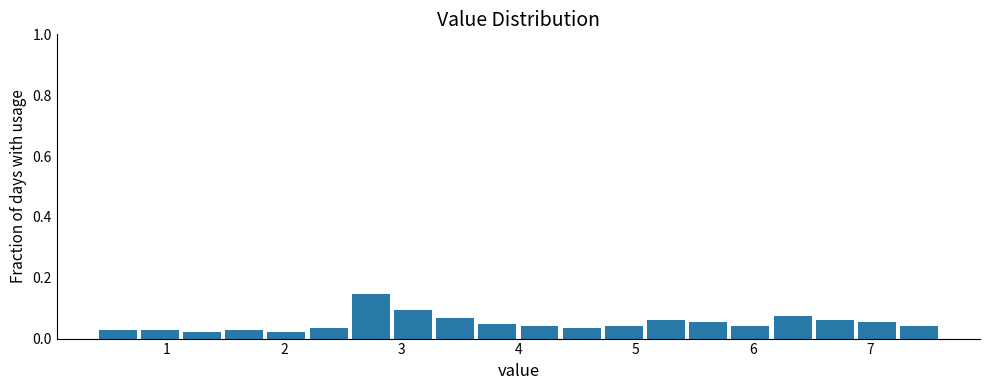

Read against the x-axis, roughly where is the centre of the tallest bar?

2.7